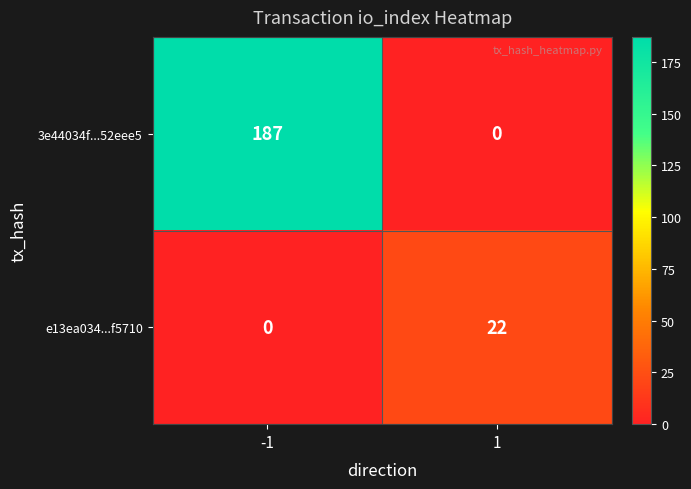

At 1, list the series in order from smallest to largest.

3e44034f...52eee5, e13ea034...f5710